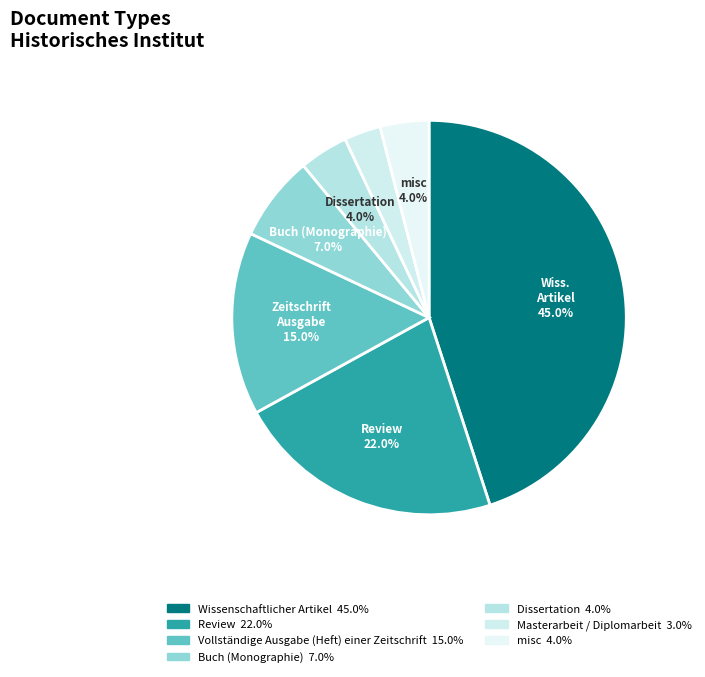

Count the number of slices in the pie.

7